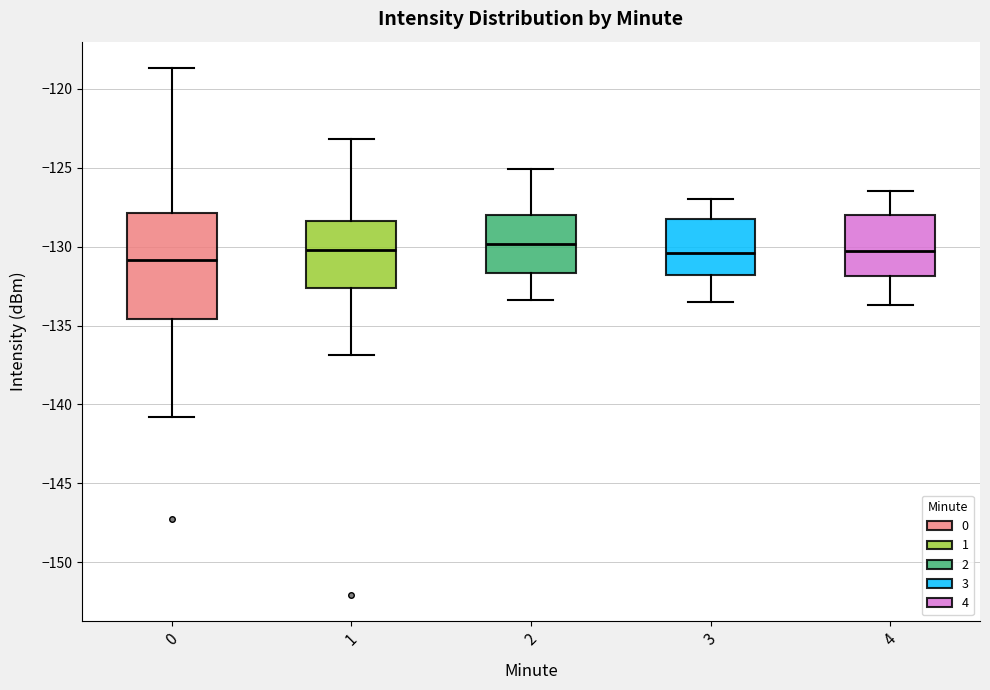

Reading left to right, transcribe this box plot: for each box, give where its median line is, the range the box spans, and where its two whiskers end, as read against the y-axis. The values are not printed on the chart, so give them approximately, as read against the axis.

0: median -131.0, box -134.5 to -128.0, whiskers -141.0 to -118.5
1: median -130.0, box -132.5 to -128.5, whiskers -137.0 to -123.0
2: median -130.0, box -131.5 to -128.0, whiskers -133.5 to -125.0
3: median -130.5, box -132.0 to -128.0, whiskers -133.5 to -127.0
4: median -130.0, box -132.0 to -128.0, whiskers -133.5 to -126.5